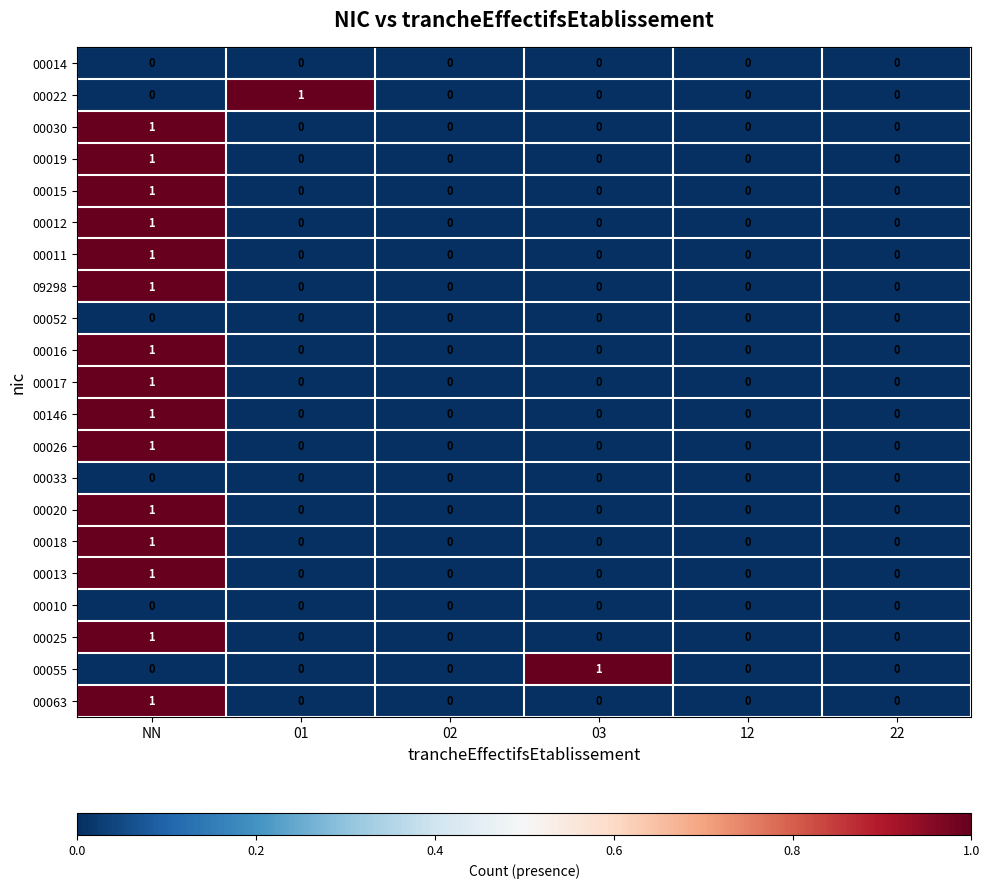

At which category is the sum across all series the highest?

NN